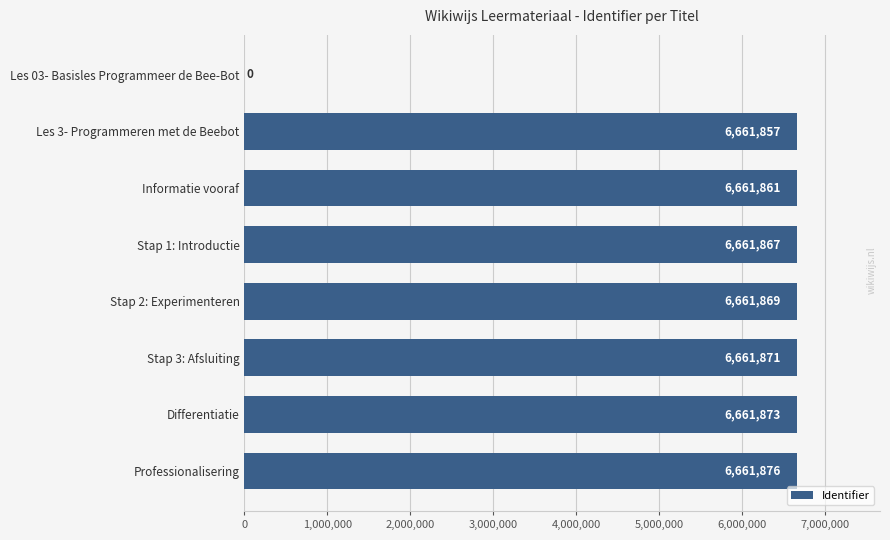

What is the change in value from Stap 3: Afsluiting to Les 3- Programmeren met de Beebot?

-14